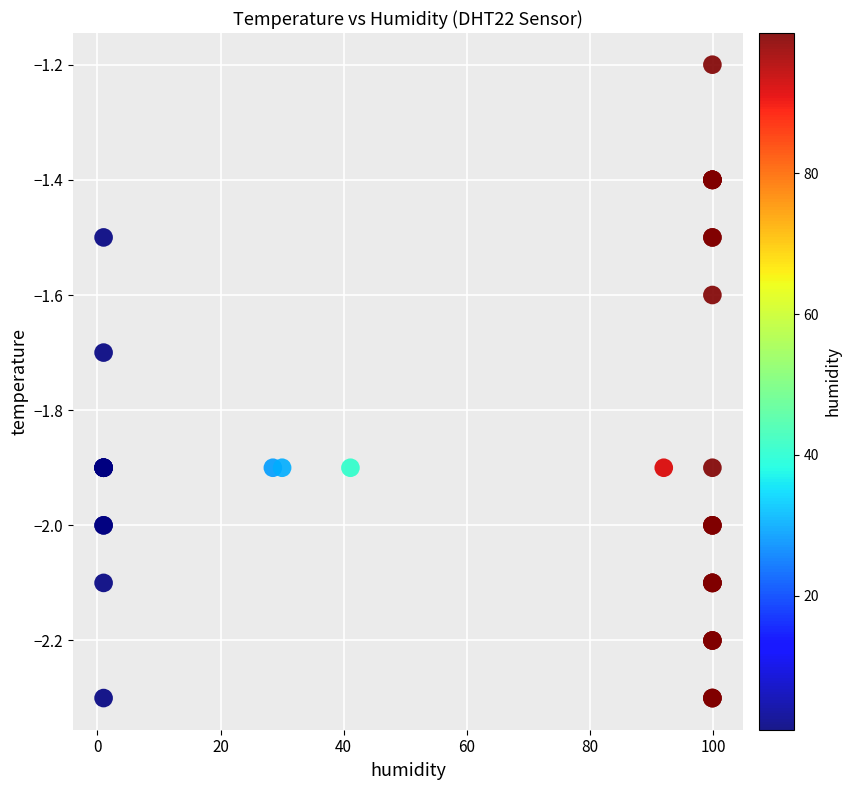

What Y value in the scatter plot is closest to -1?

-1.2